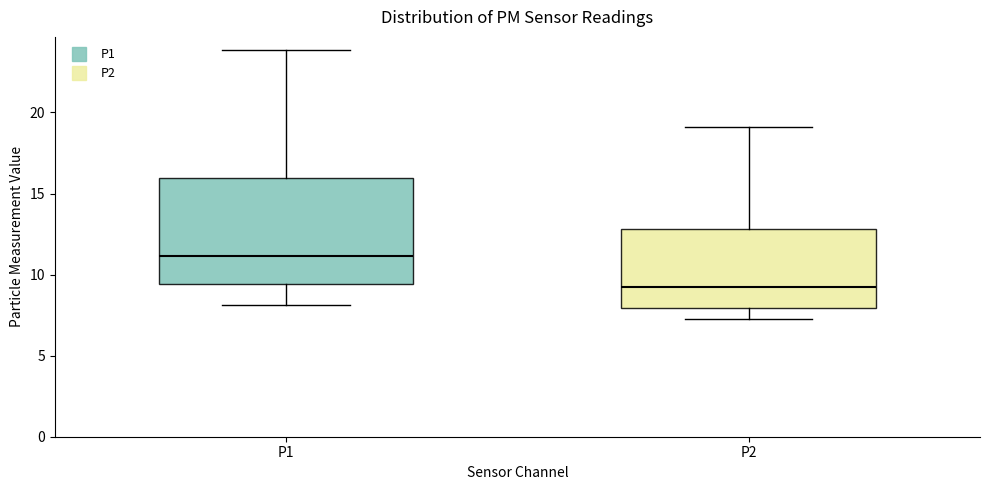

Comparing the boxes themselves (not the whiskers), which one is the tallest?

P1